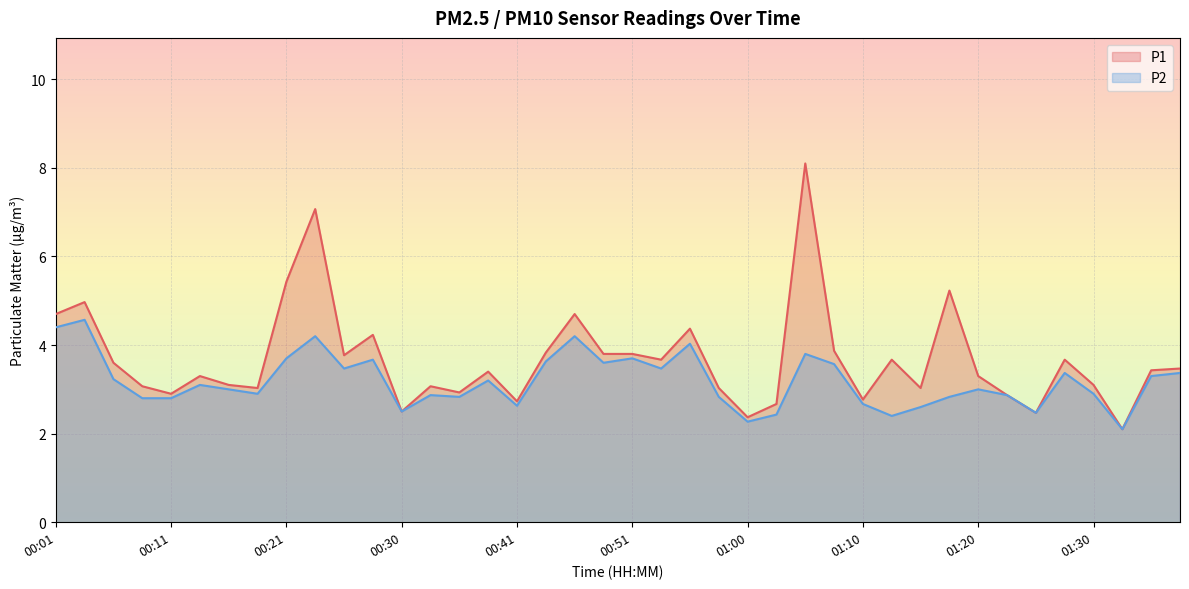

How many data points in P1 are above 3?

30